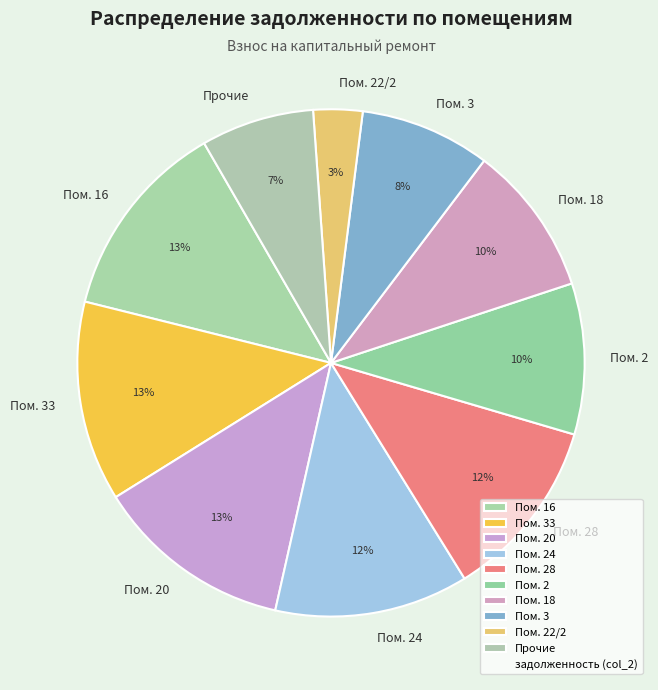

Which has a higher value, Пом. 2 or Пом. 3?

Пом. 2